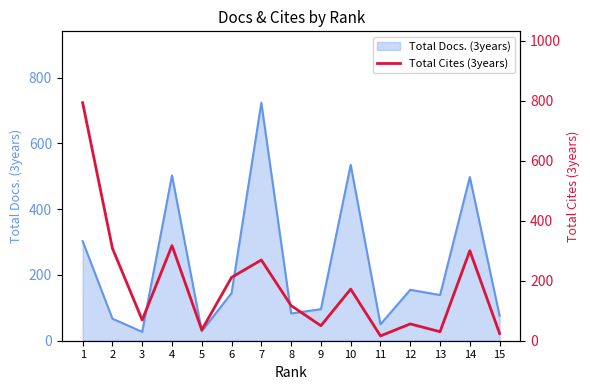

The value of Total Docs. (3years) at 13 is 68. True or false?

False